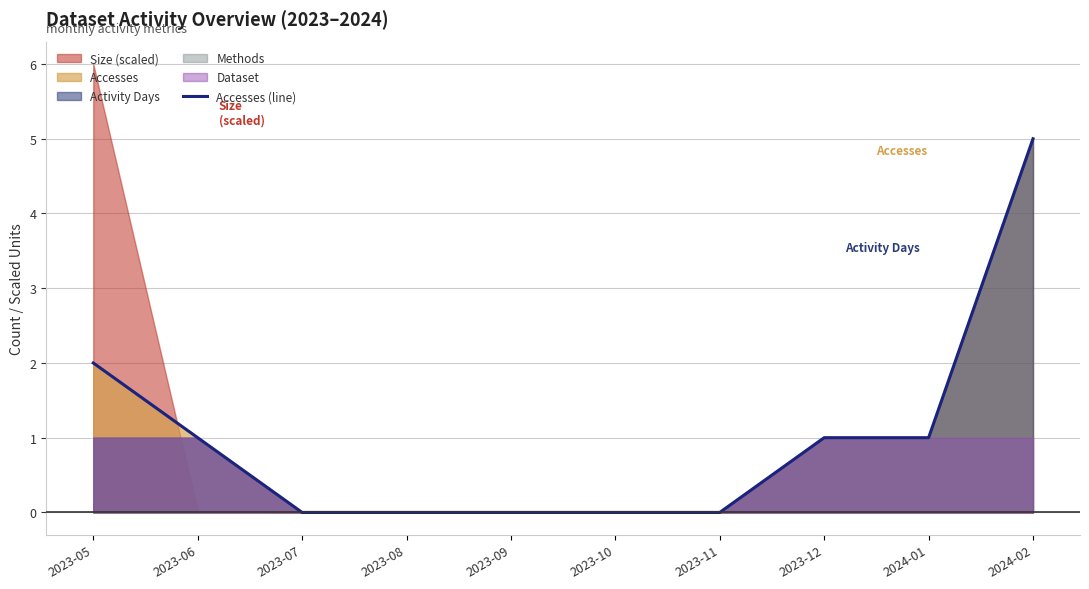

Is it true that the value at 2024-01 is 1?

False